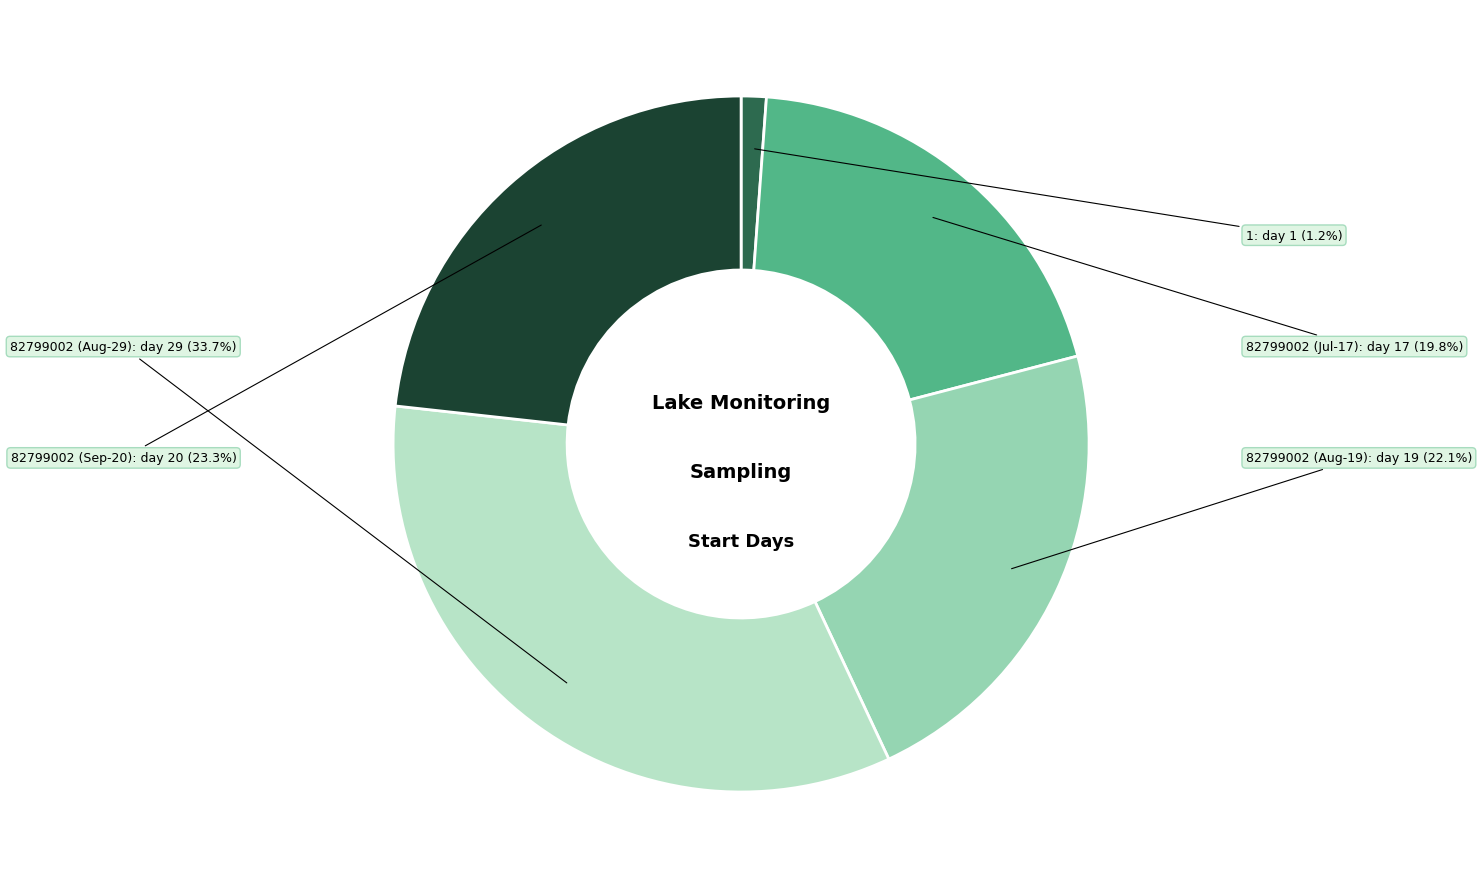

Is there a majority slice in this chart?

No